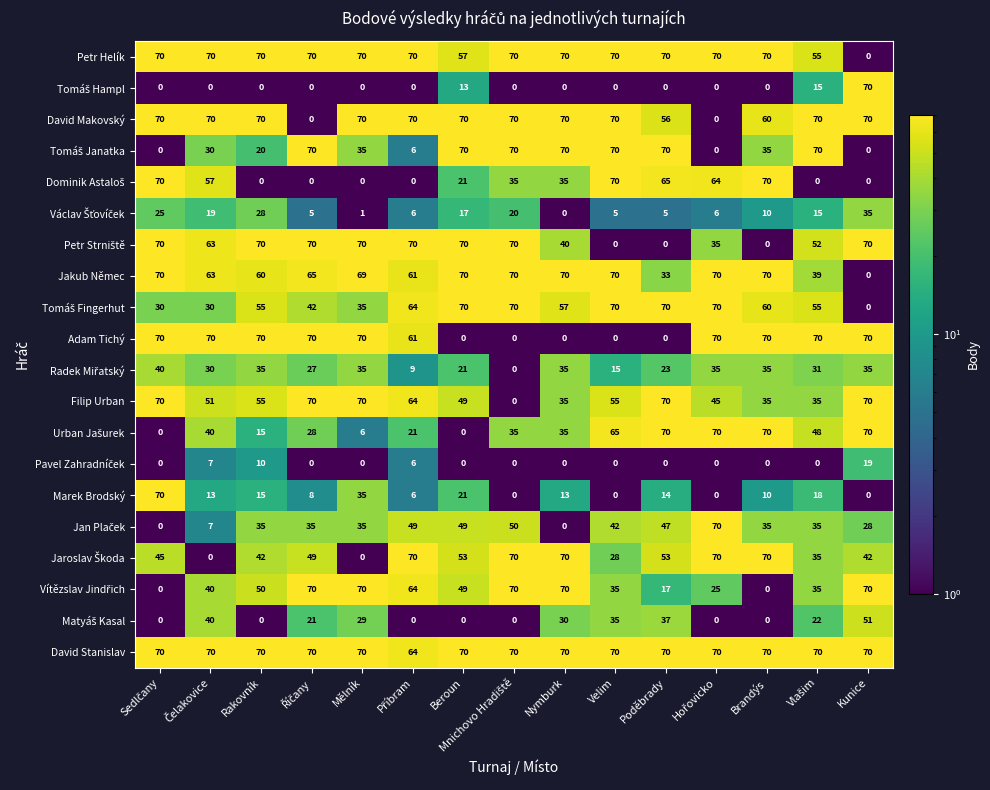

What is the total value across all series at Velim?

770